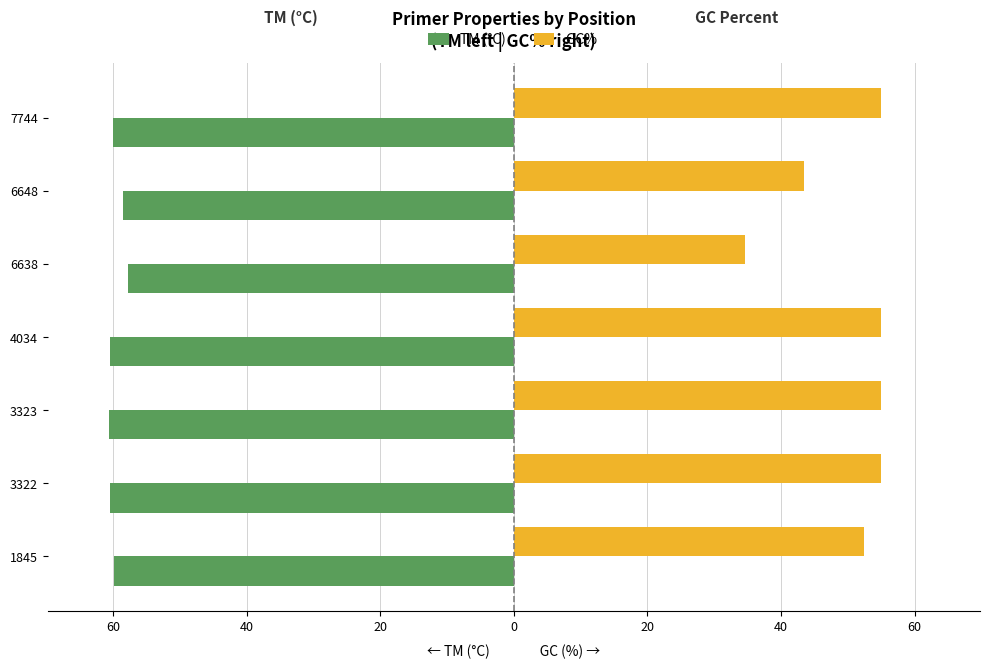

What is the maximum value shown in the chart?

55.0